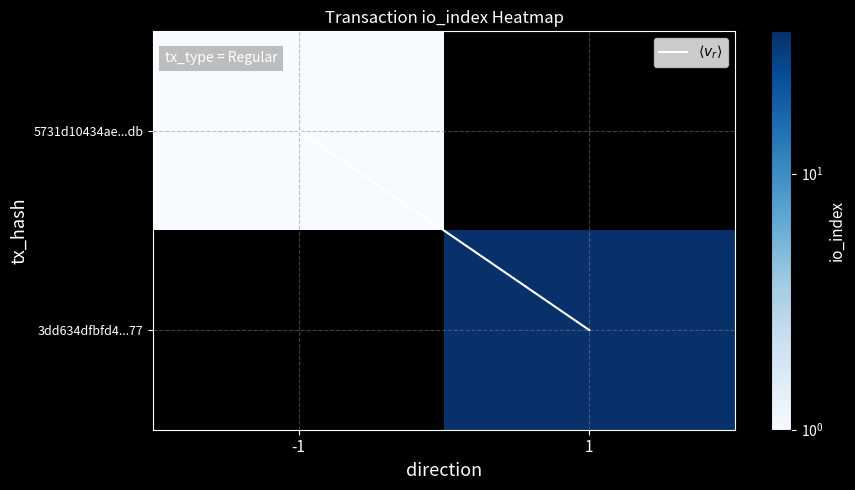

What is the maximum value for 5731d10434ae...db?

1.0